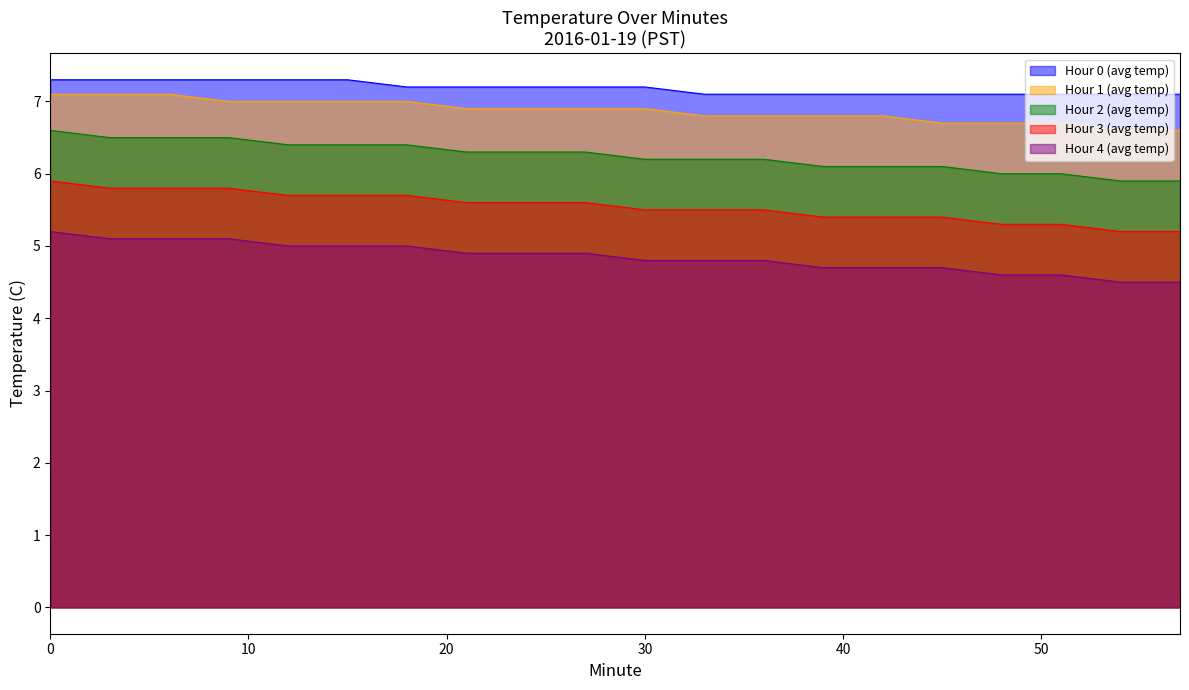

What is the difference between the highest and lowest values at 24?

2.3